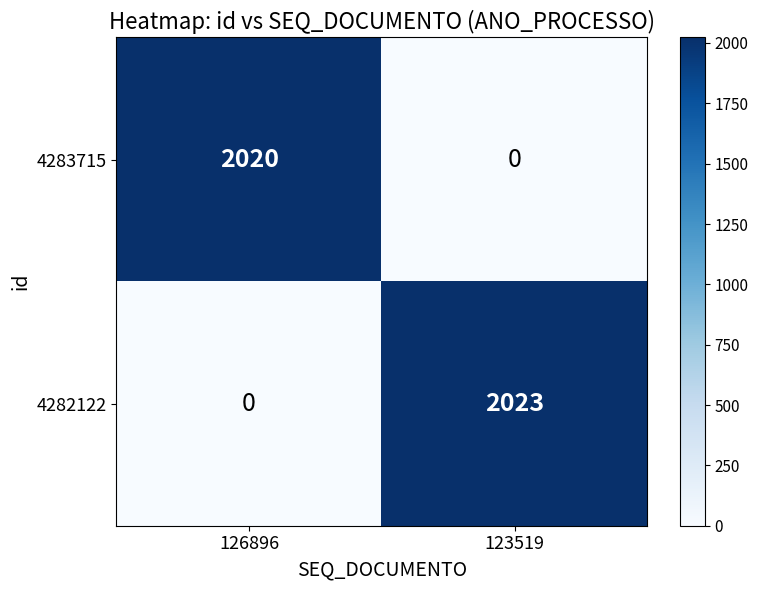

Is it true that 4283715 equals 1009 at 123519?

False